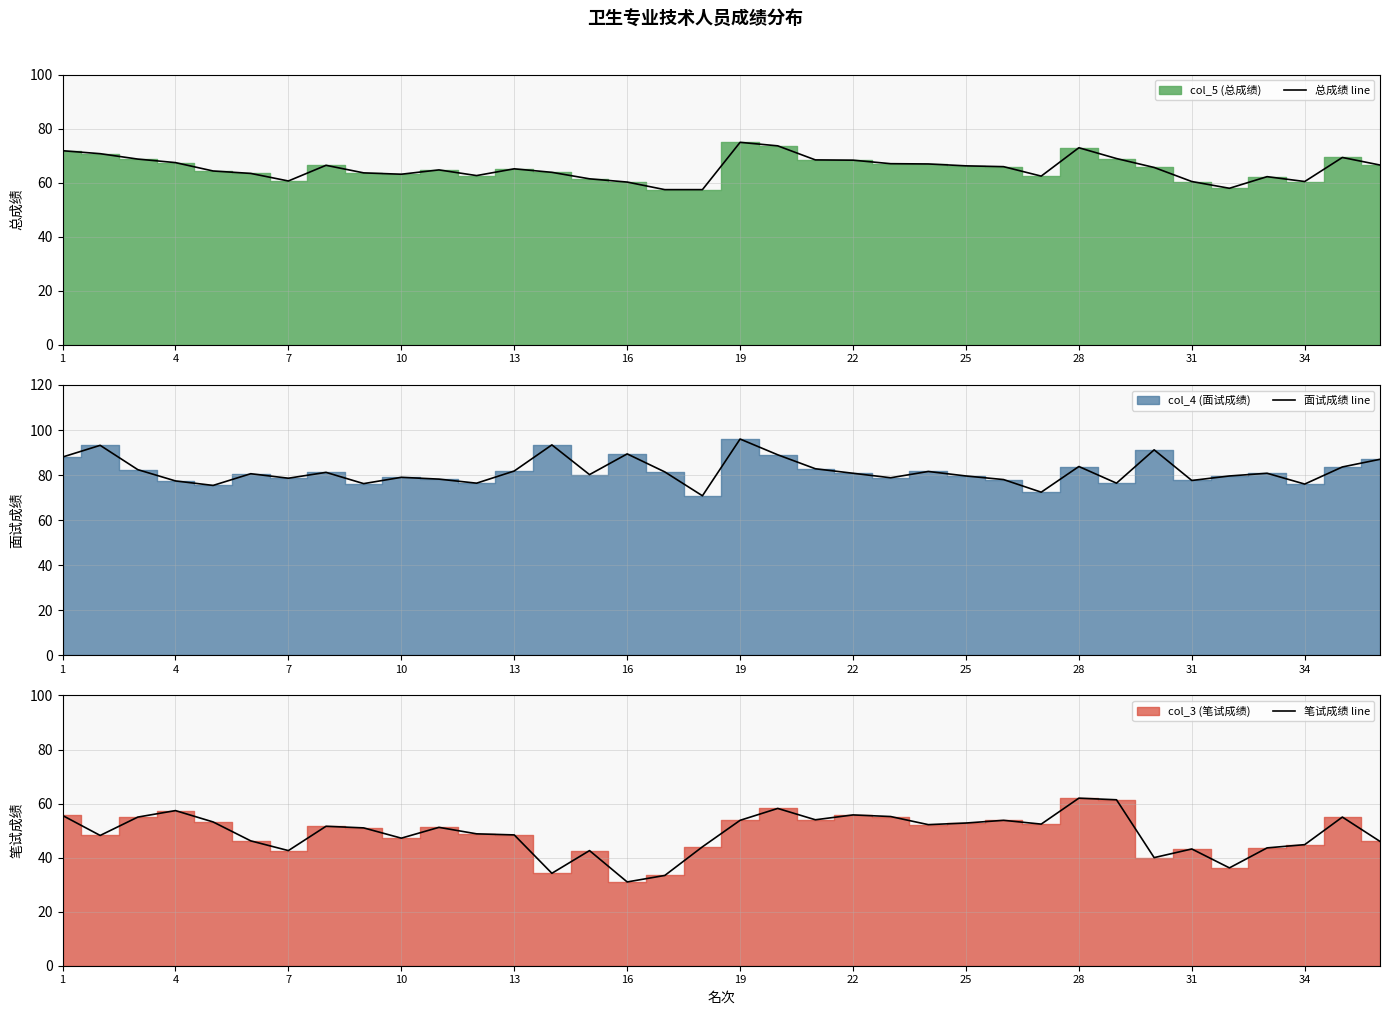

The value of 总成绩 line at 13 is 65.1. True or false?

True